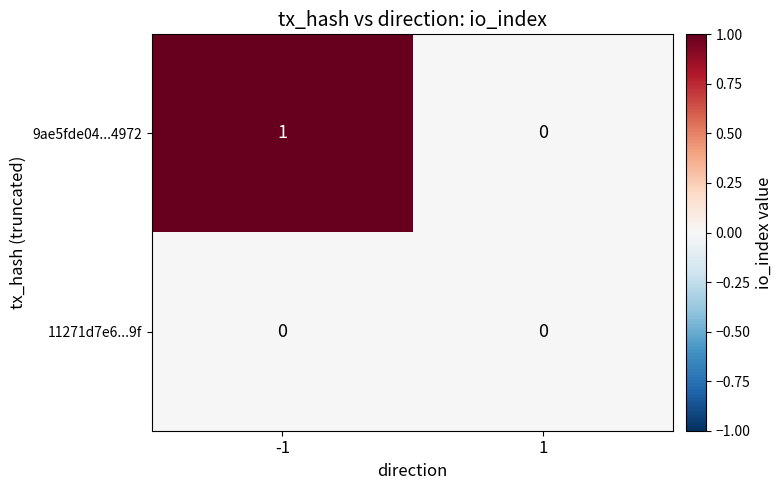

Is it true that 11271d7e6...9f equals 0 at -1?

True